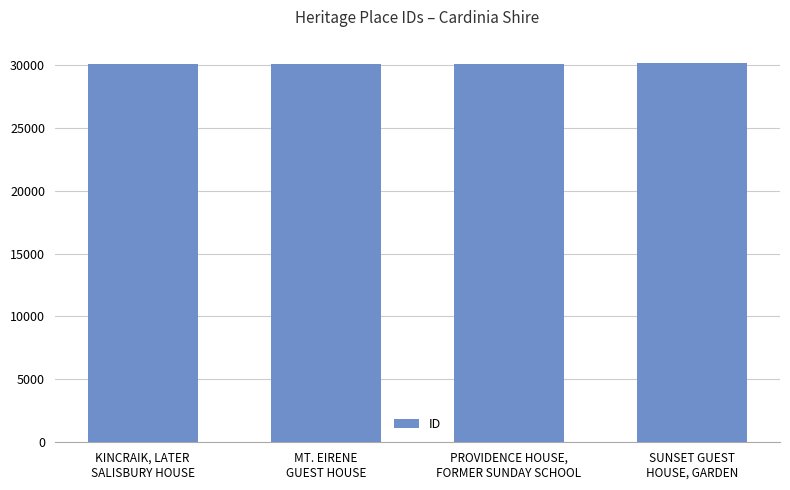

What is the value of the 4th bar from the left?

30133